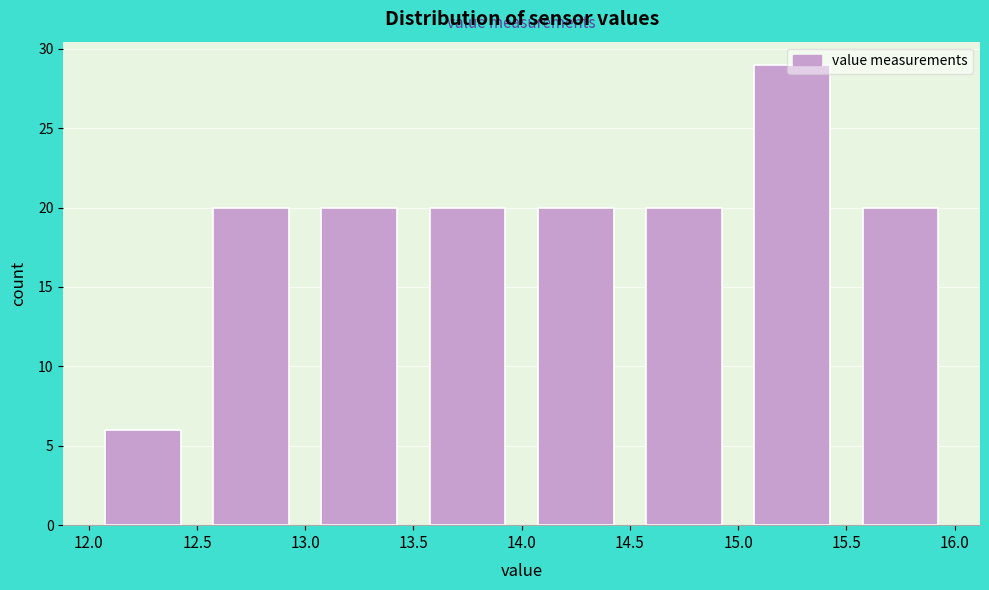

Which range on the x-axis has the tallest bar?

15.0 to 15.5